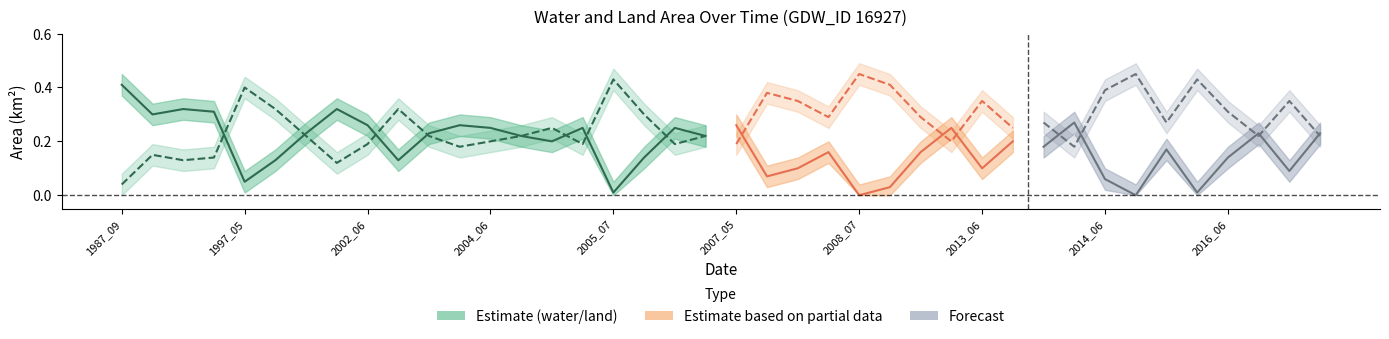

The chart shows a value of 0.2 at 2007_05. True or false?

False